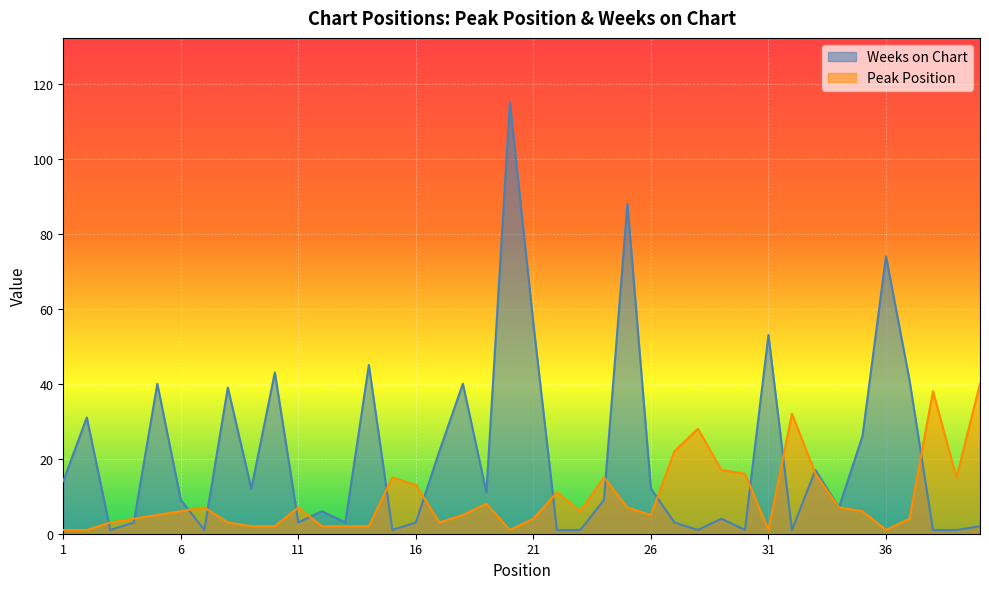

The Weeks on Chart series shows 7 at 29. True or false?

False